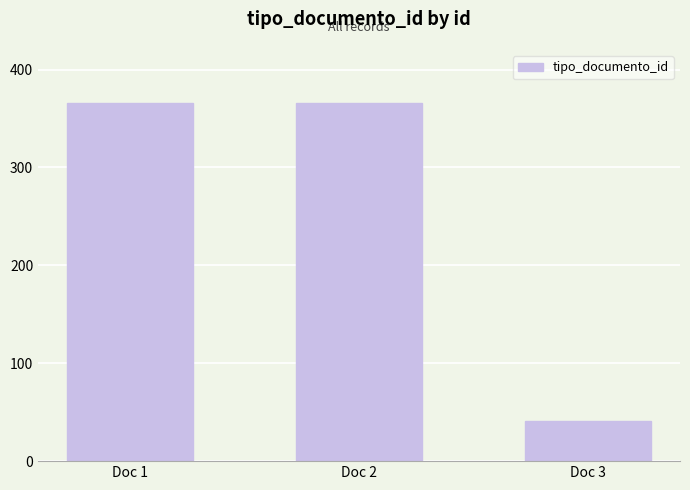

Read the value at Doc 1.

366